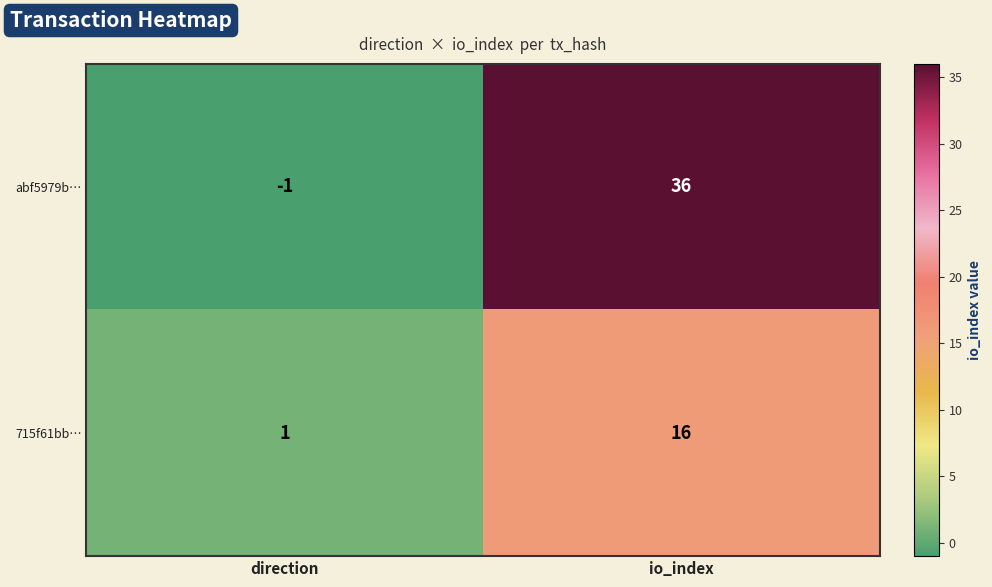

How many values in the 715f61bb… series are below 16?

1